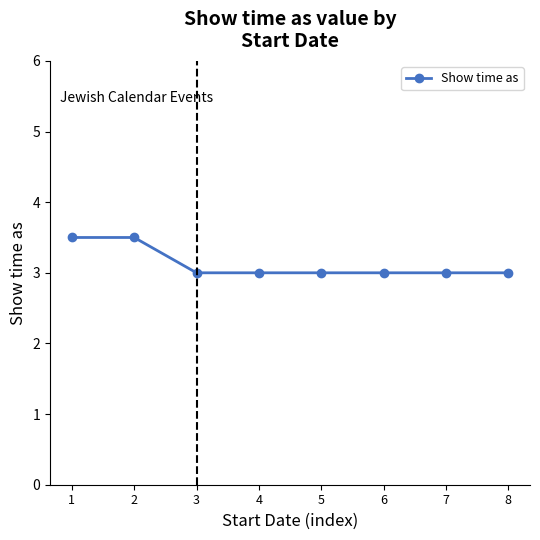

What is the difference between the values at 5 and 2?

0.5